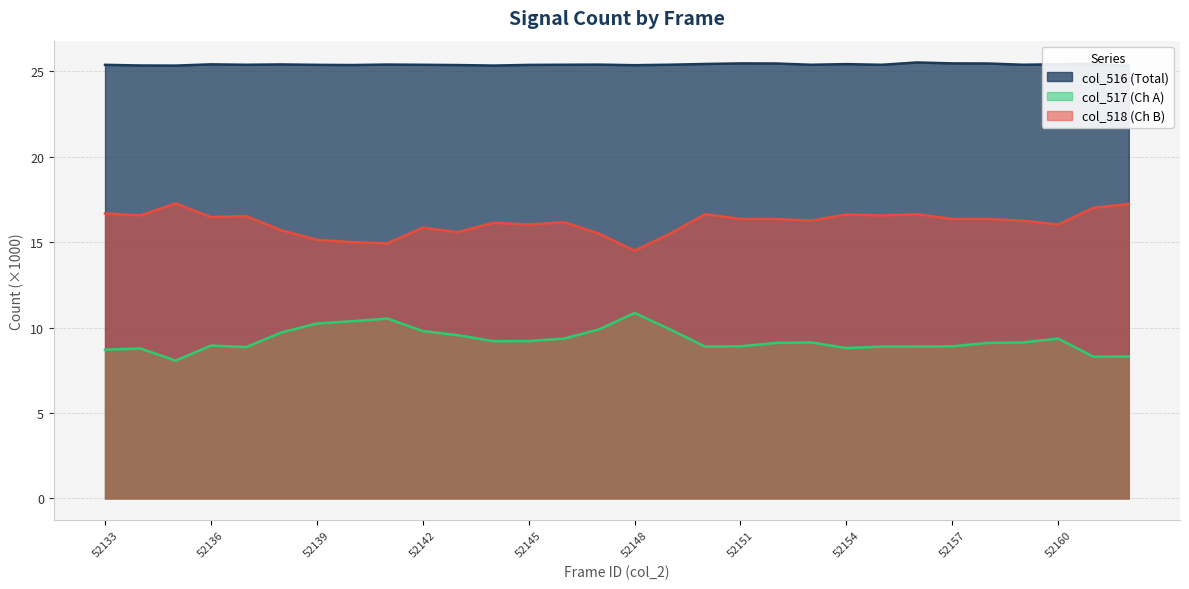

How many data points in col_517 are less than 9?

13